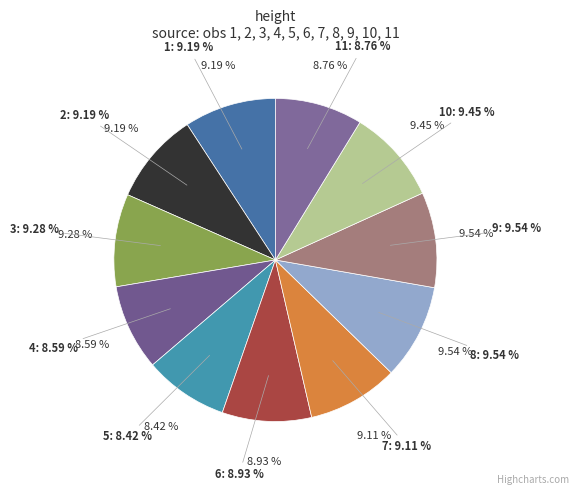

True or false: 2 accounts for 9% of the total.

True